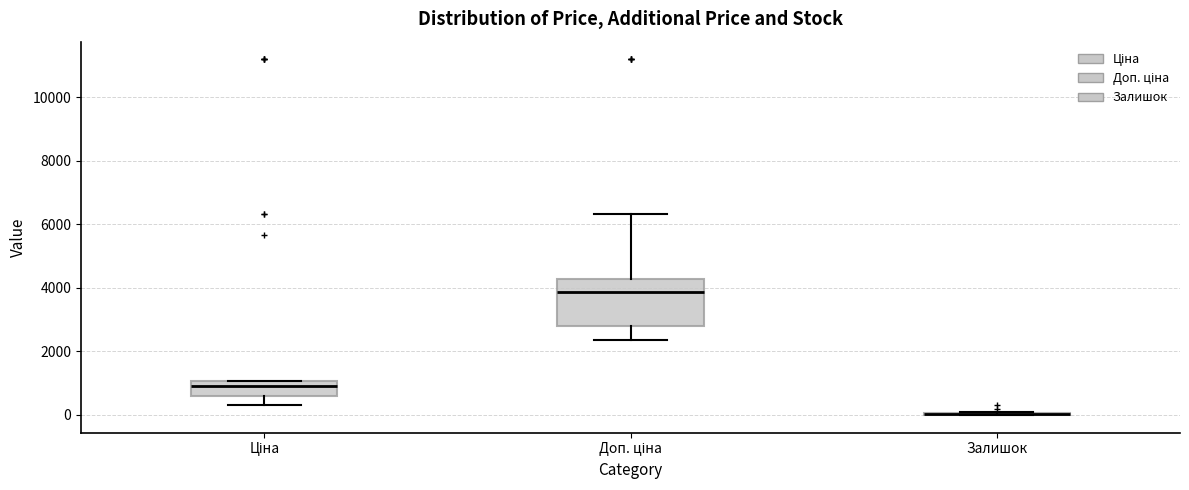

Comparing the boxes themselves (not the whiskers), which one is the tallest?

Доп. ціна